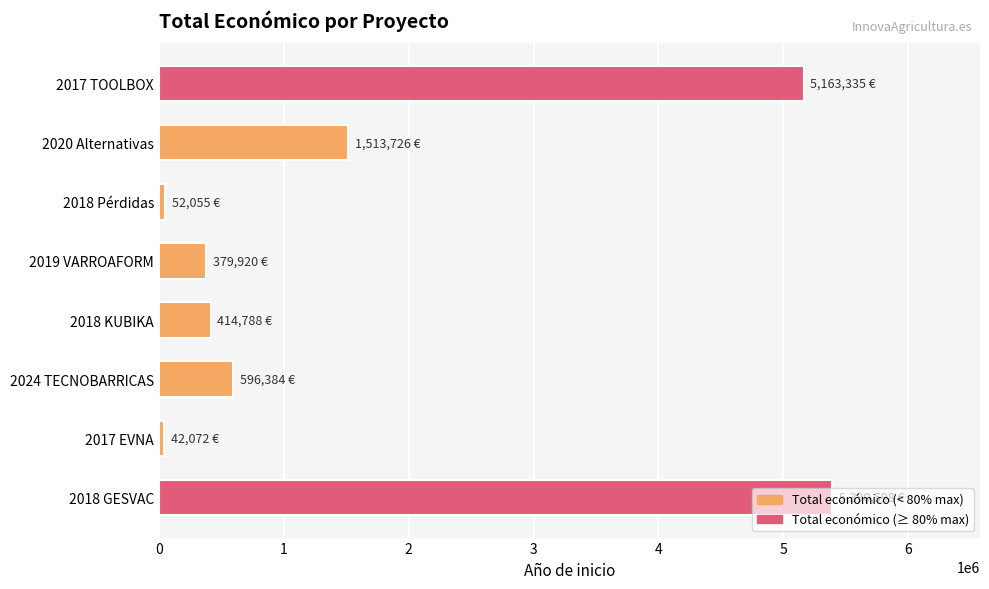

Is it true that the value at 2017 TOOLBOX is 5163335?

True